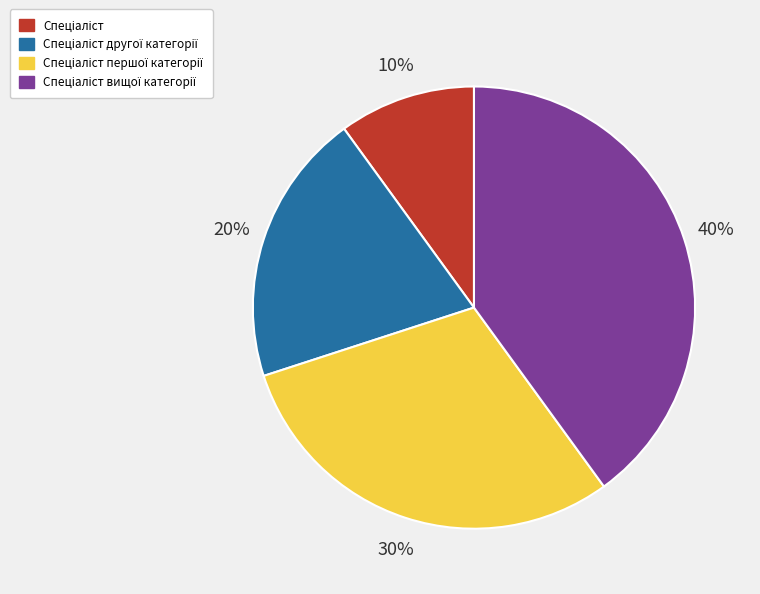

Does any single category account for the majority?

No